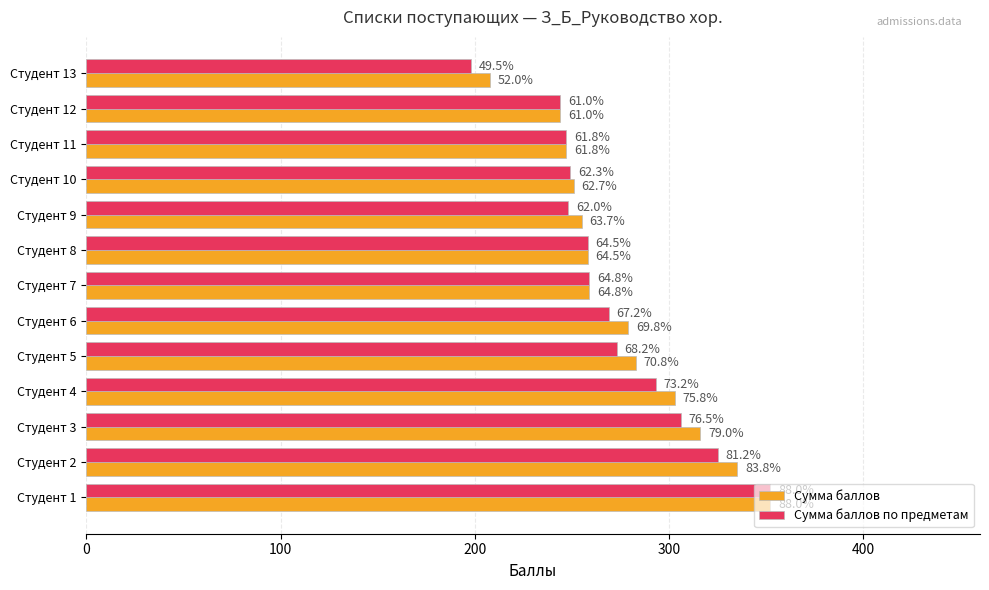

What are all the series names shown in the legend?

Сумма баллов, Сумма баллов по предметам